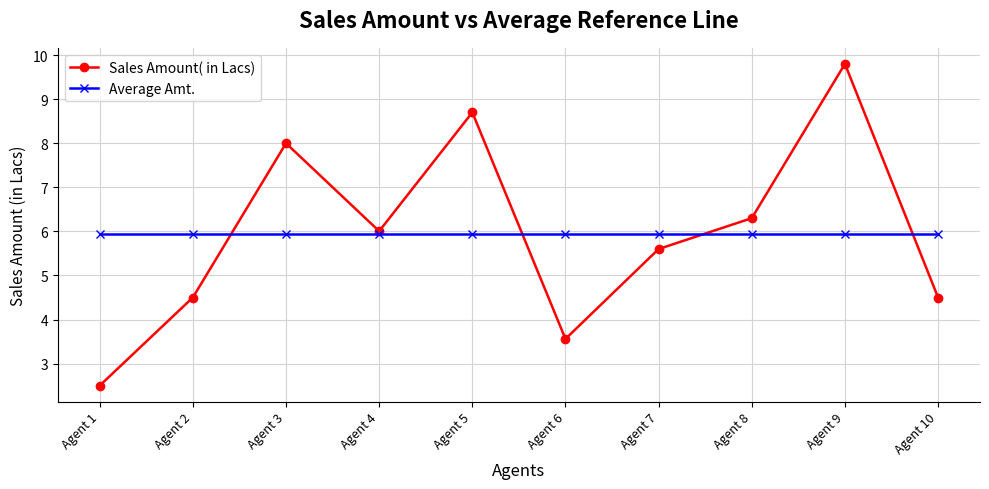

Which series has the widest spread of values?

Sales Amount( in Lacs)